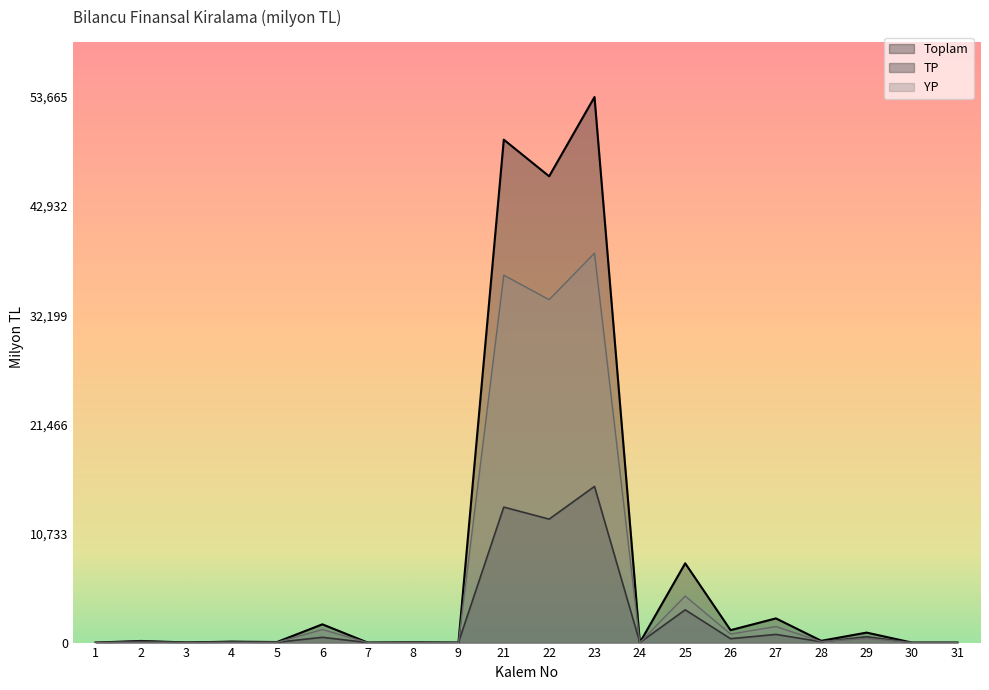

What is the sum of all YP values?

117004.5